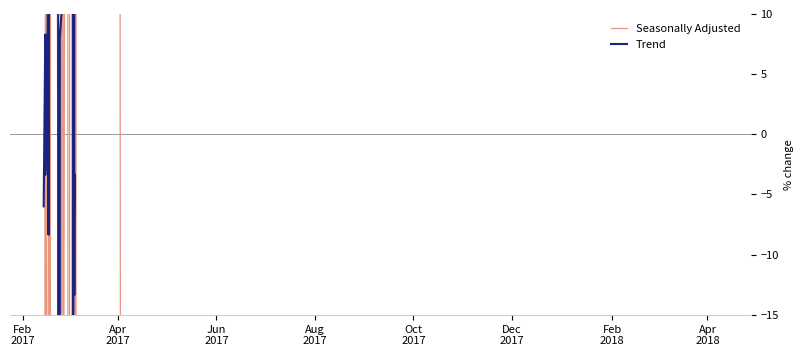

Rank the series by their maximum value, from lowest to highest.

Trend, Seasonally Adjusted